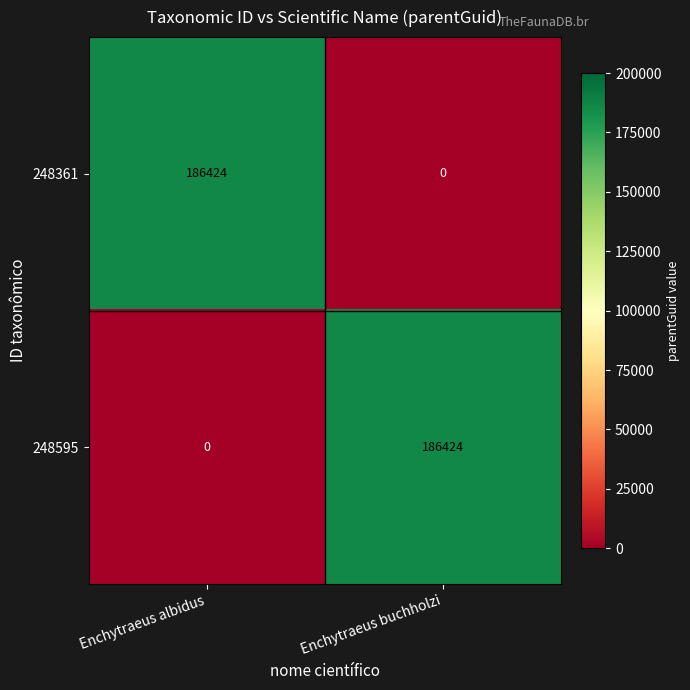

How many data points does each series have?

2